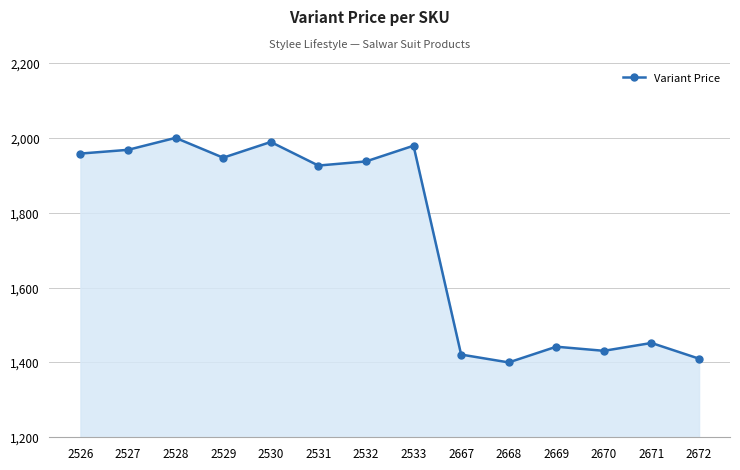

What is the greatest value displayed?

2000